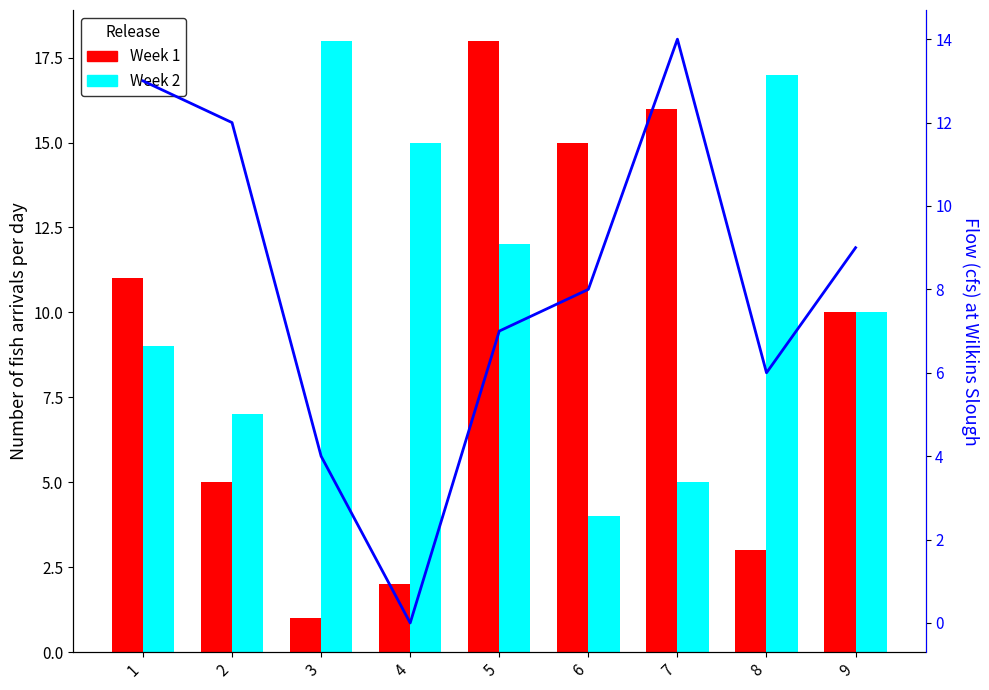

Where does the Week 2 series first go above 10?

3